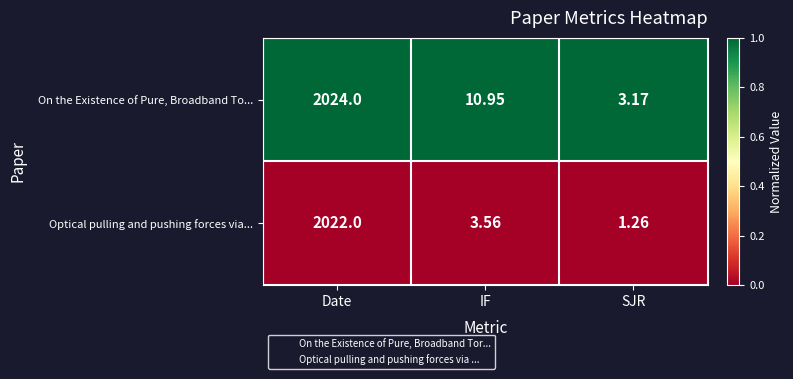

At which category is the sum across all series the highest?

Date